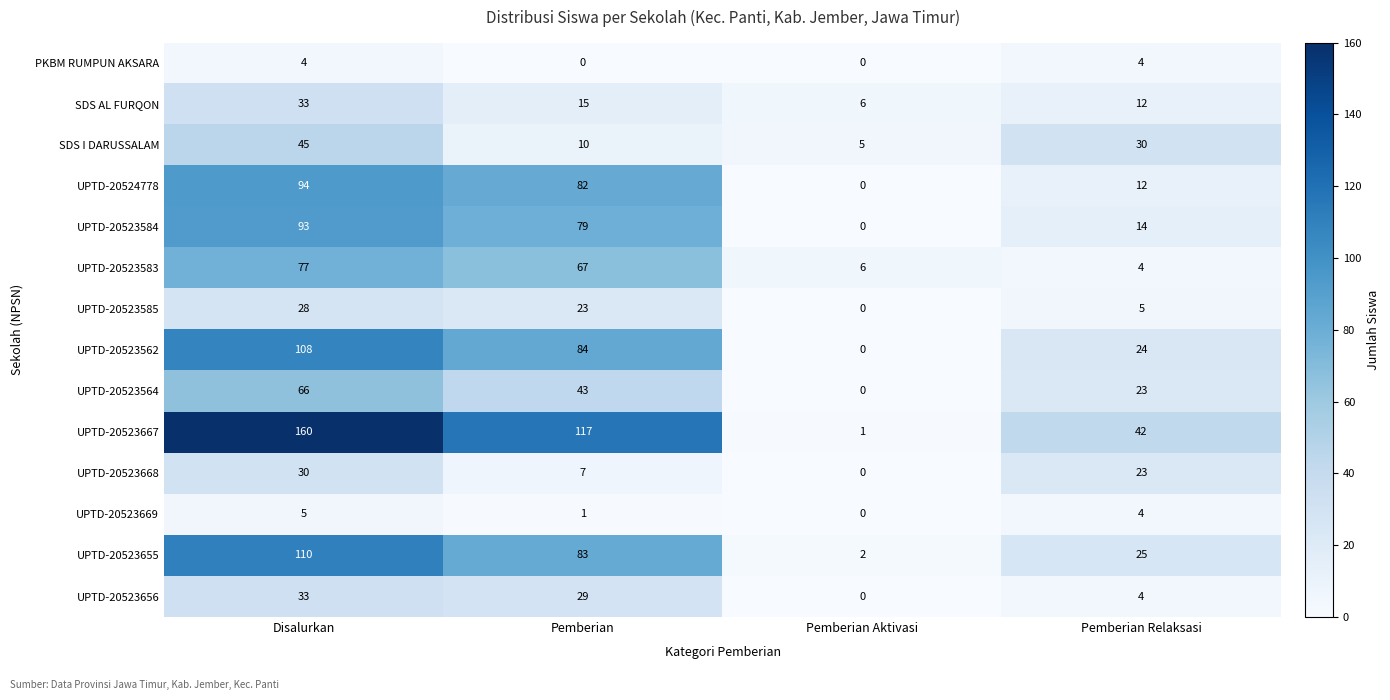

What is the difference between the maximum and minimum values in the UPTD-20523656 series?

33